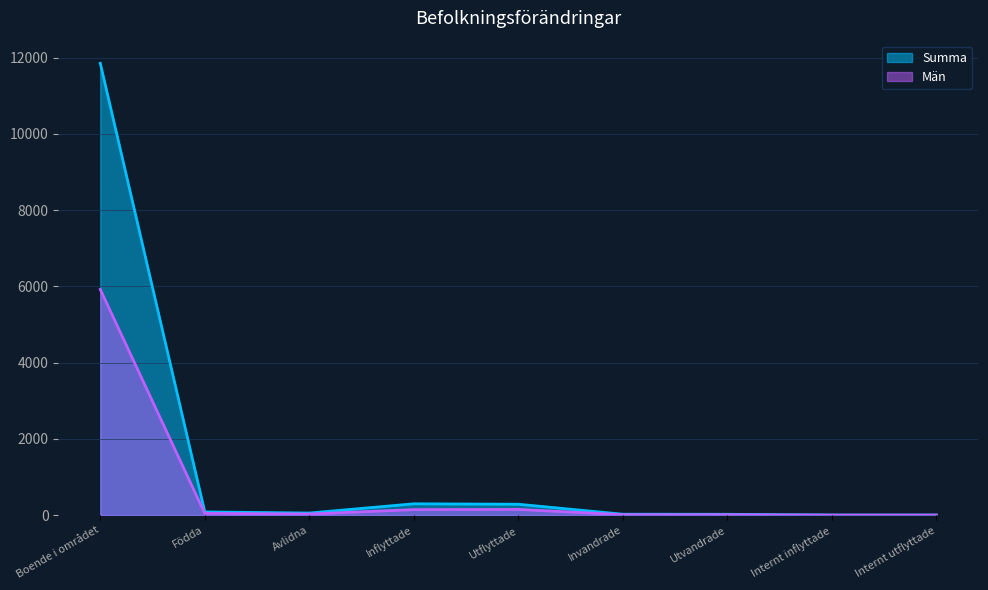

Where does the Summa series first go above 53?

Boende i området